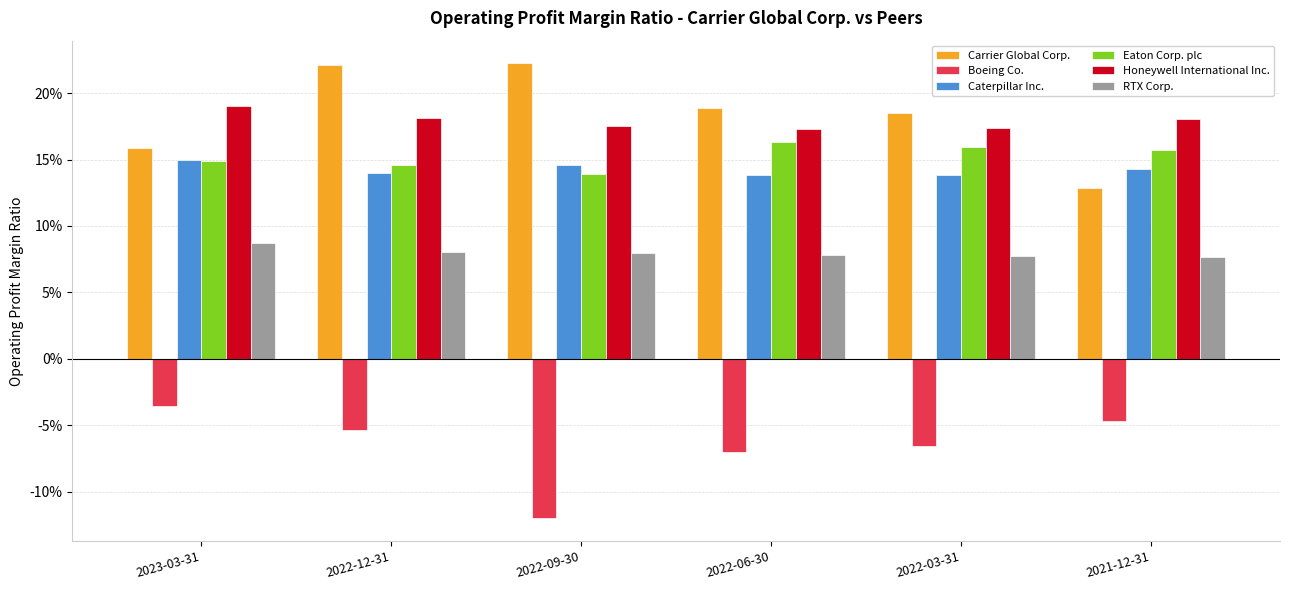

What is the difference between the highest and lowest values at 2021-12-31?

0.2